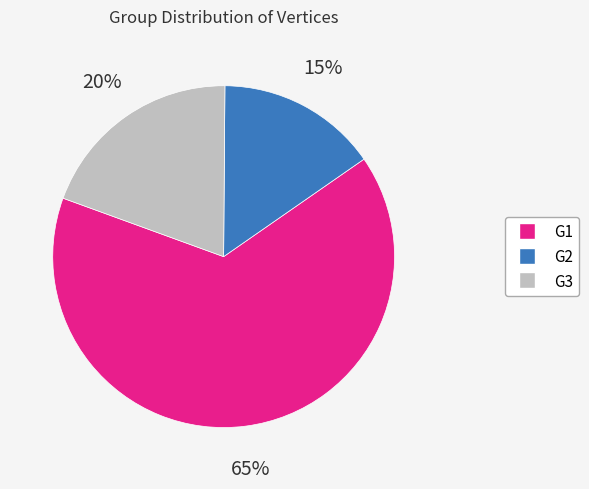

Combined, do G1 and G3 account for over 50%?

Yes